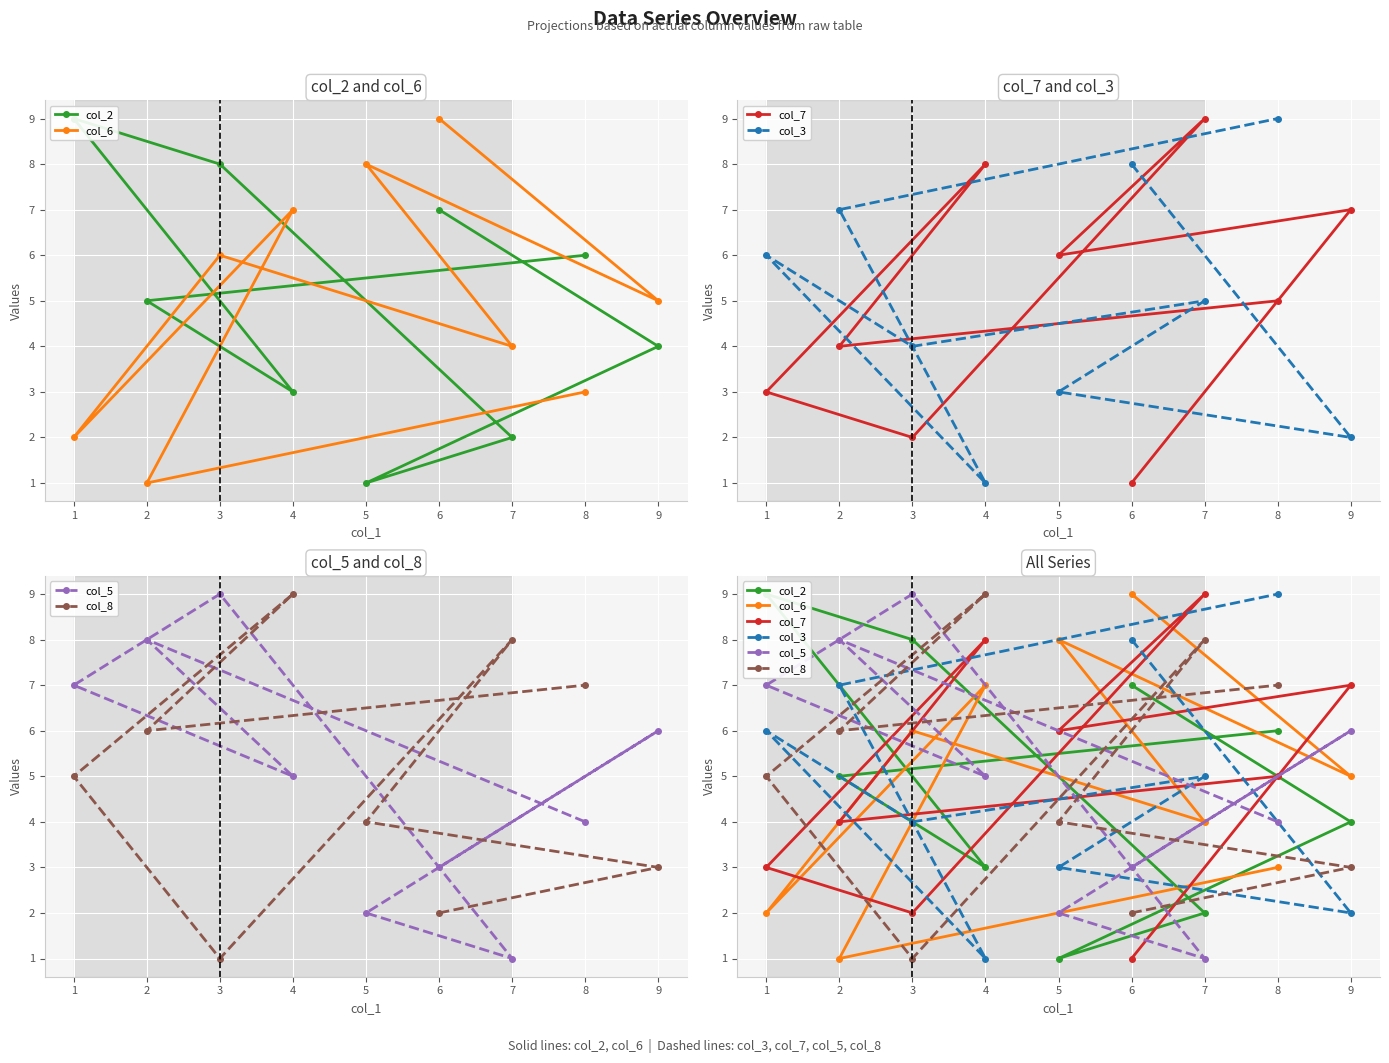

At which label does col_7 reach its peak?

7